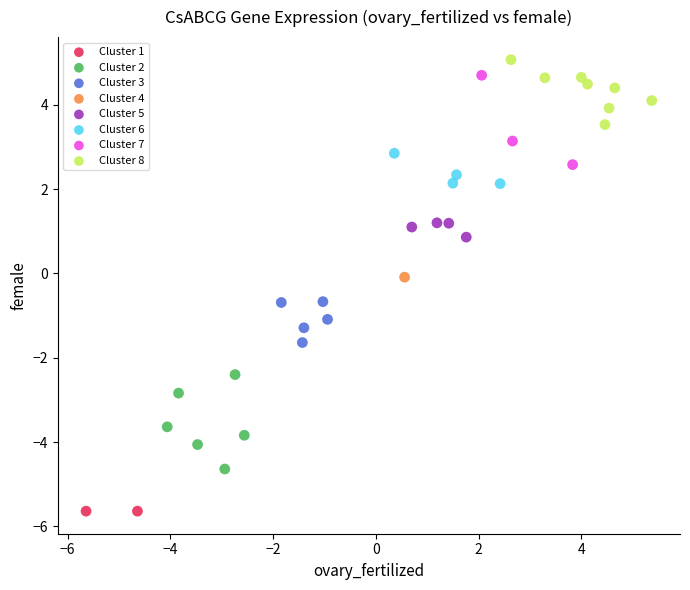

Which series reaches the minimum Y coordinate?

Cluster 1